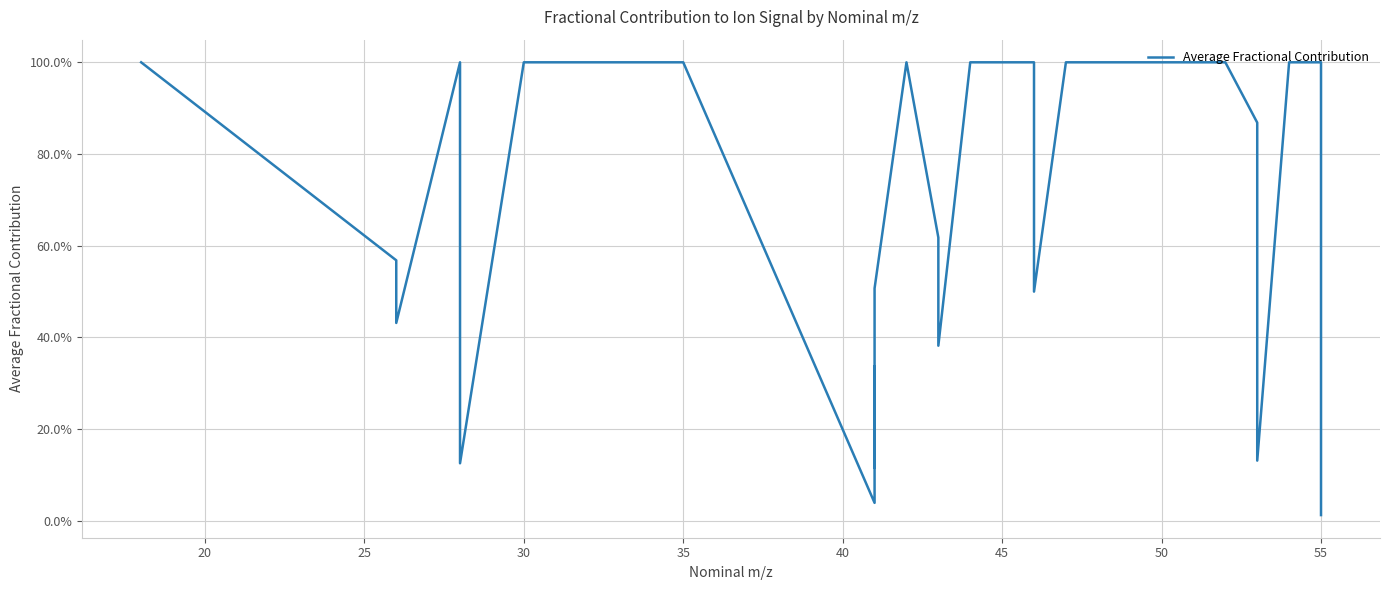

What is the difference between the maximum and minimum values?

1.0